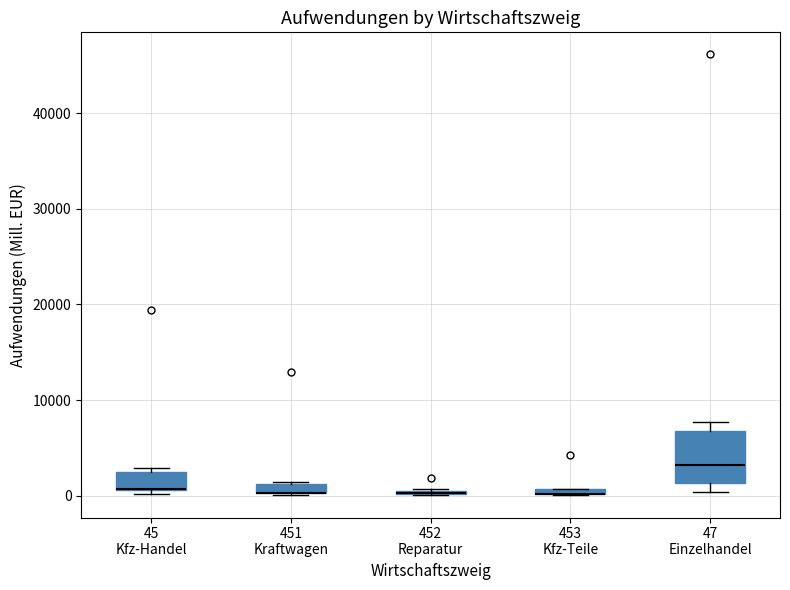

Where is the upper edge of the box for 453 Kfz-Teile on the y-axis? The values are not printed on the chart, so give them approximately, as read against the axis.

1000